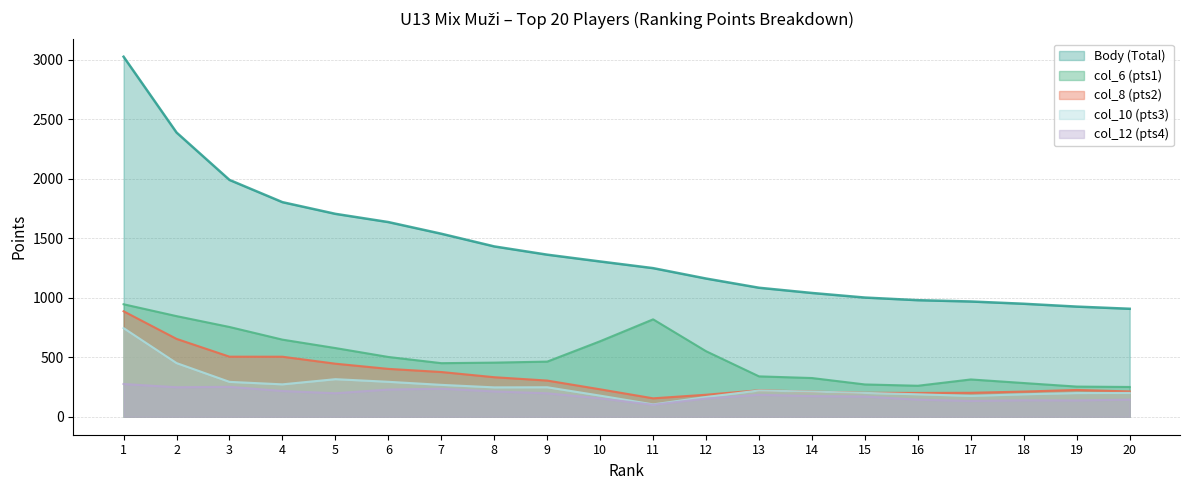

At how many categories does at least one series exceed 2773?

1